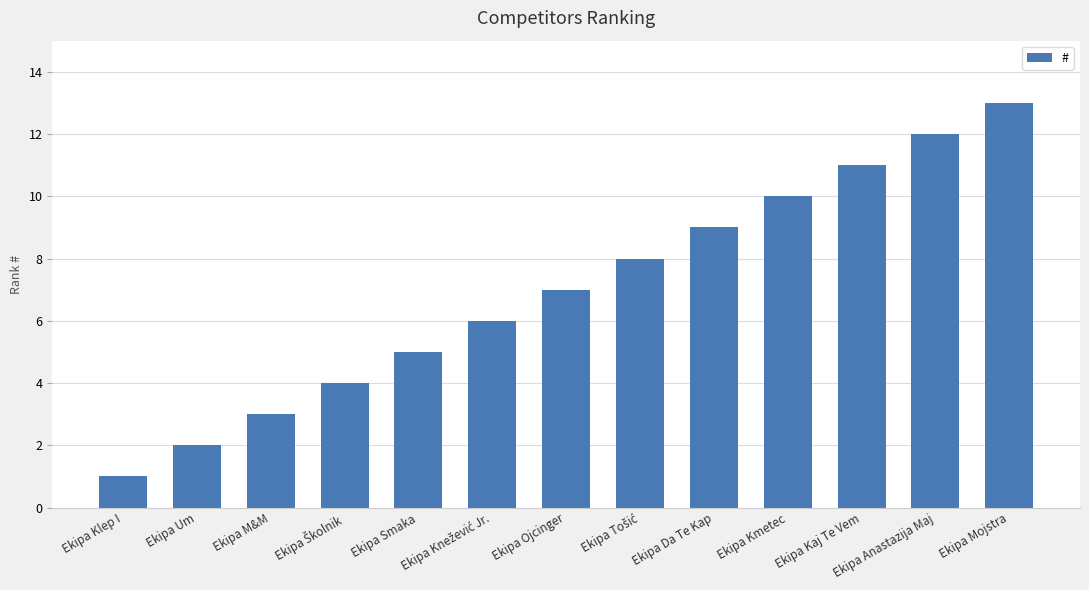

The value at Ekipa Kmetec is 10. True or false?

True